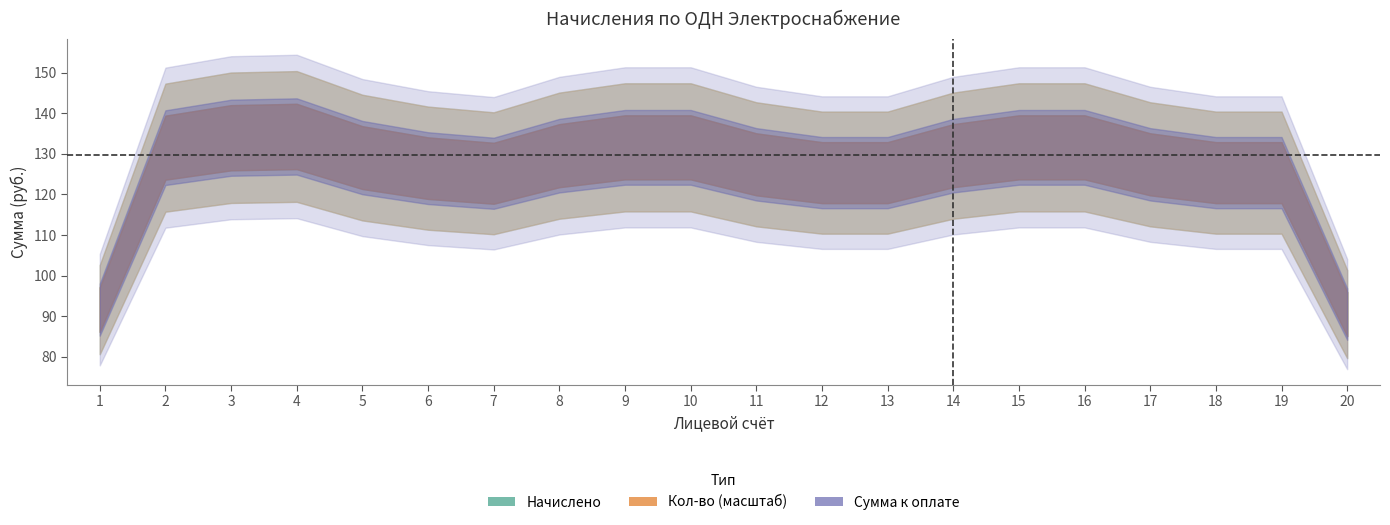

How many data points does each series have?

20